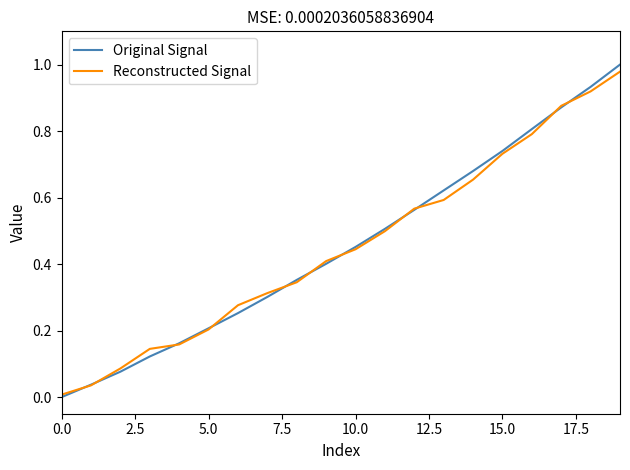

Is this an area chart (filled region under the line)?

No